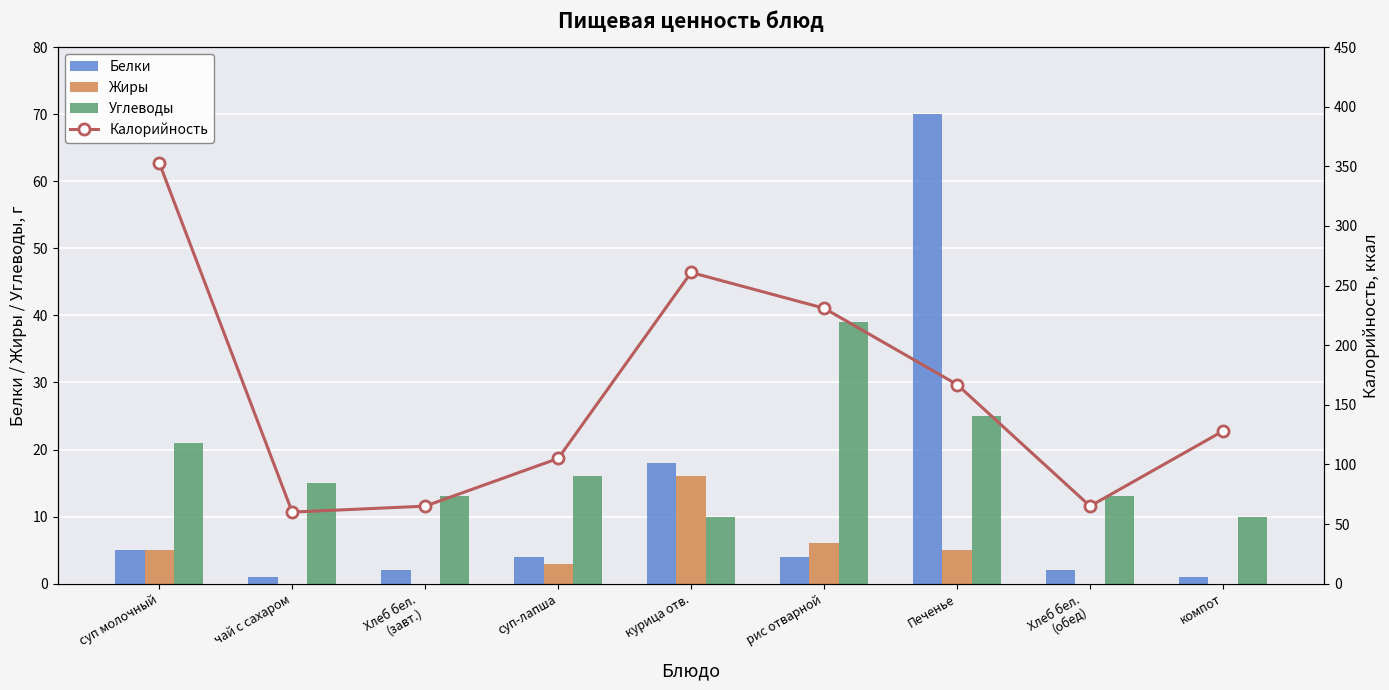

At which category is the sum across all series the highest?

суп молочный